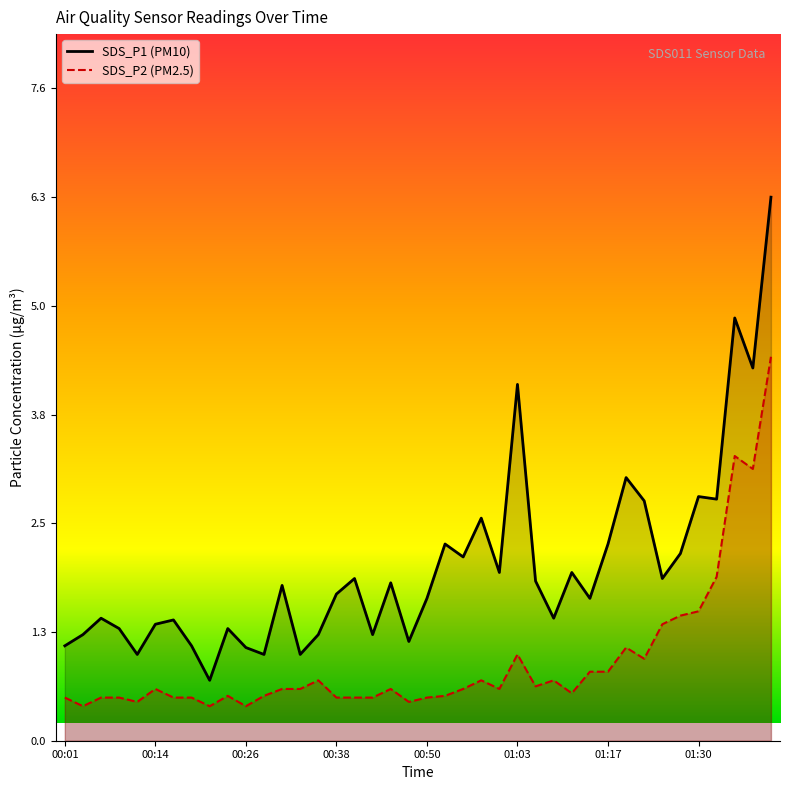

What is the difference between the highest and lowest values at 39?

1.8